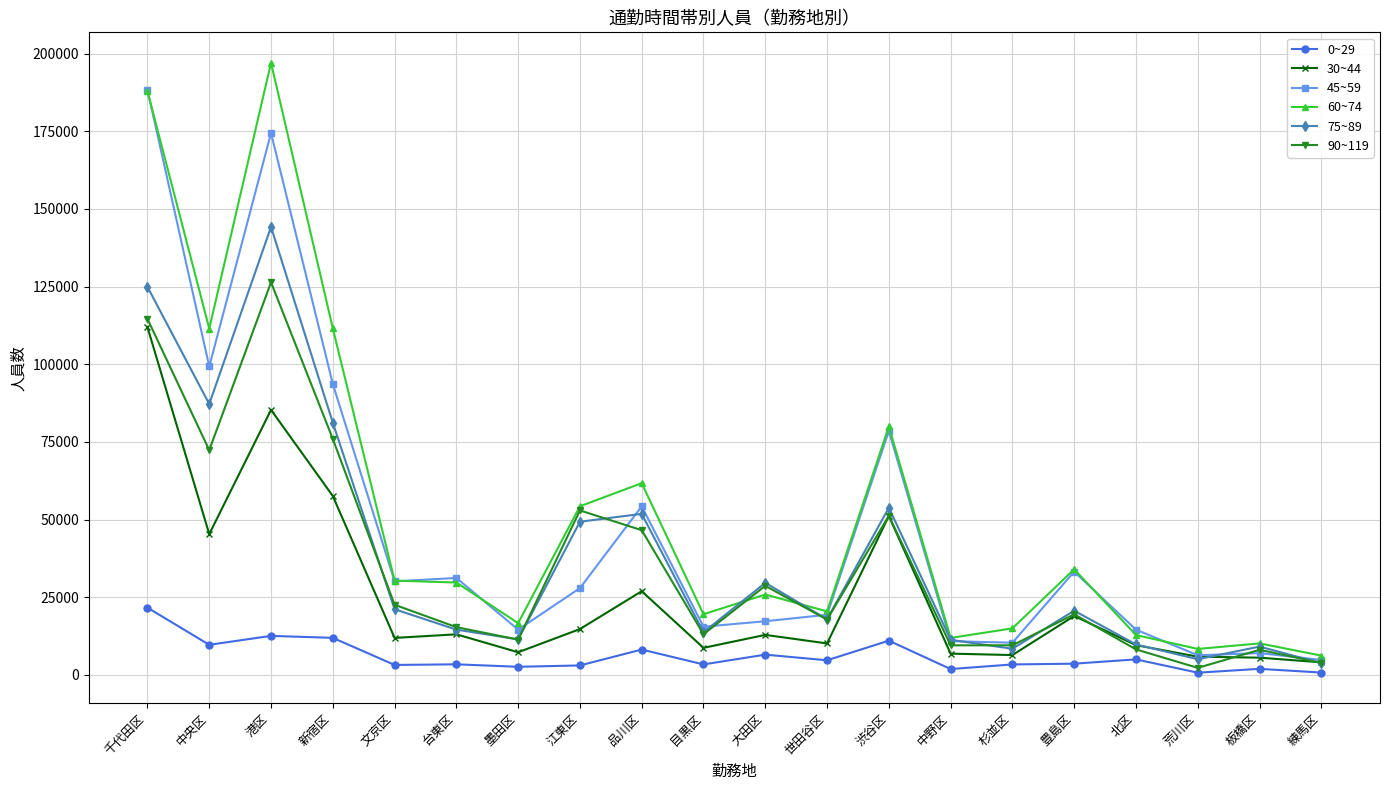

Where is the first local minimum for 90~119?

中央区